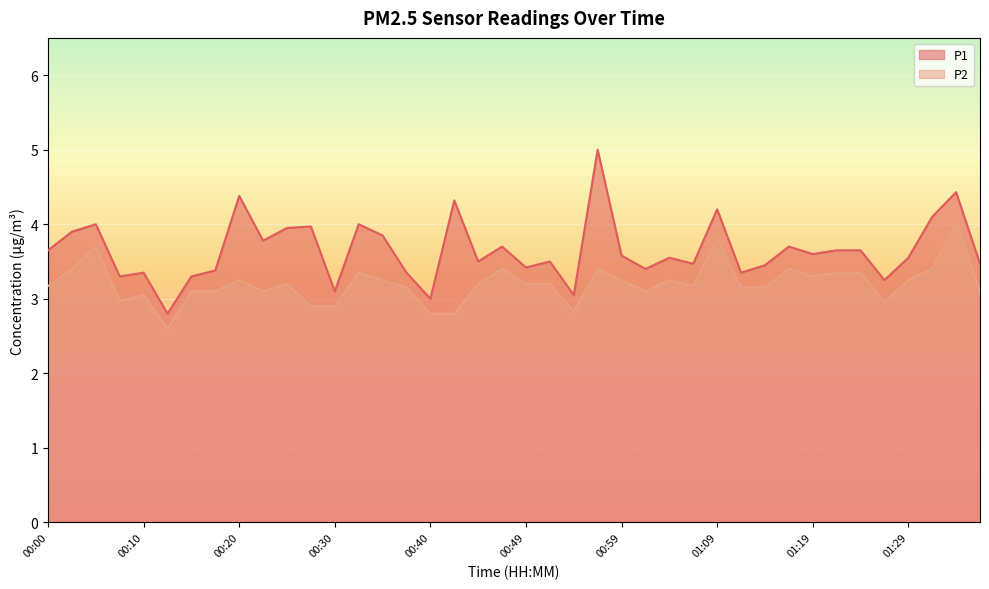

True or false: P2 and P1 cross at least once.

False